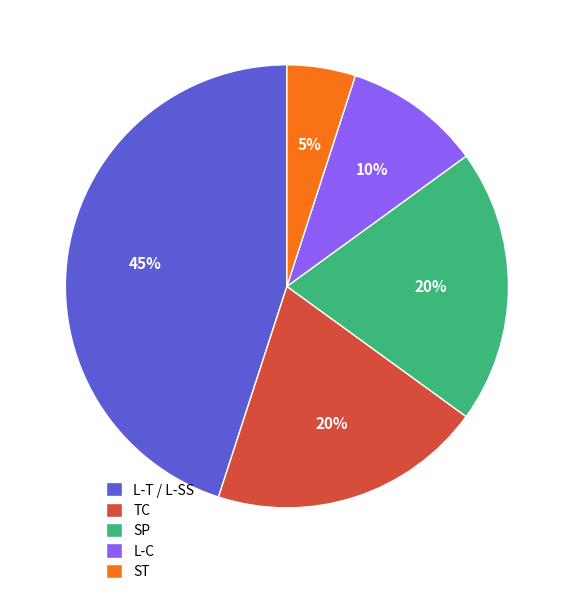

Combined, do L-C and ST account for over 50%?

No